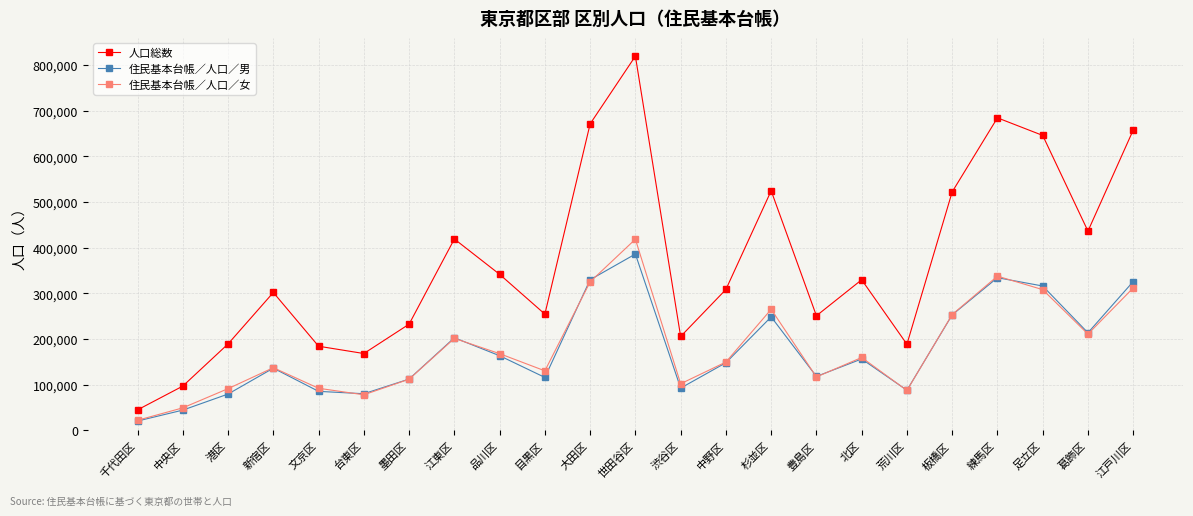

What is the average value of the 住民基本台帳／人口／男 series?

176230